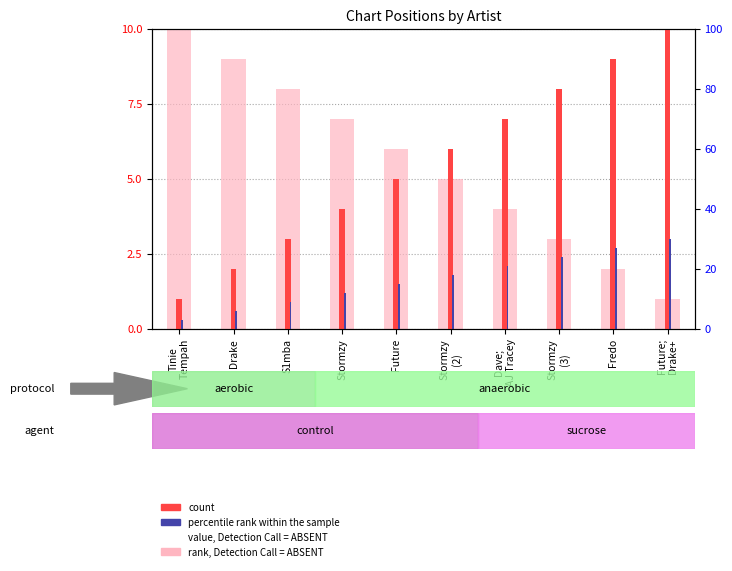

What is the sum of all percentile rank within the sample values?

16.5